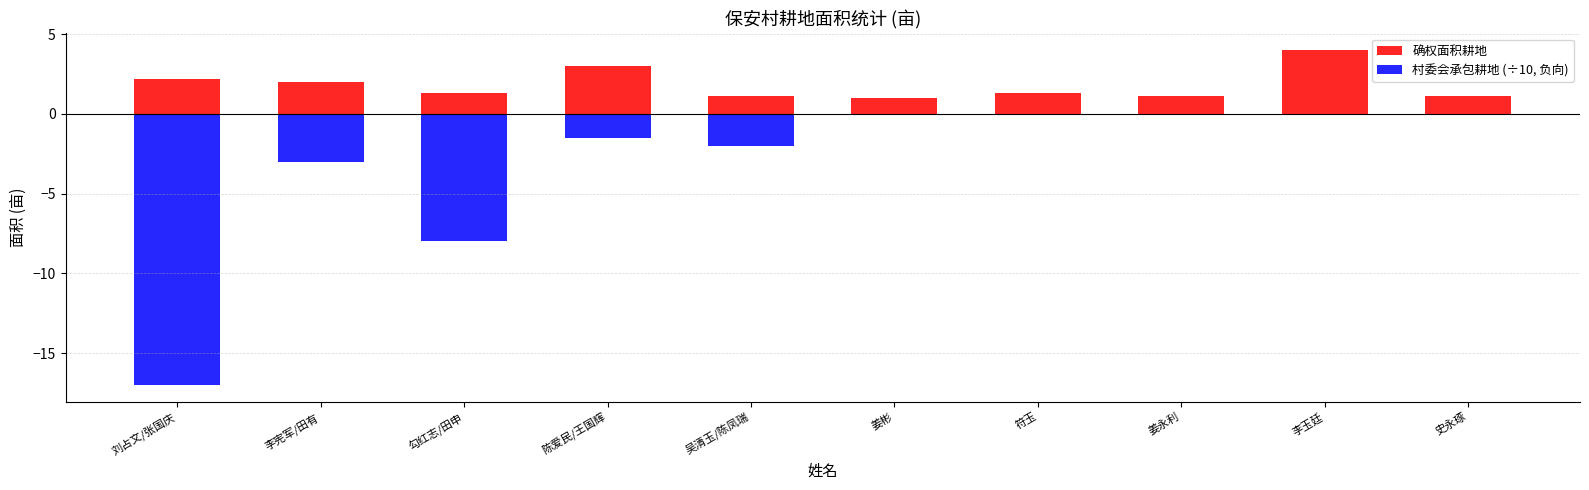

Reading left to right, extract all data points from this chart.

确权面积耕地: 2.2	2.0	1.3	3.0	1.1	1.0	1.3	1.1	4.0	1.1
村委会承包耕地 (÷10, 负向): -17.0	-3.0	-8.0	-1.5	-2.0	0.0	0.0	0.0	0.0	0.0